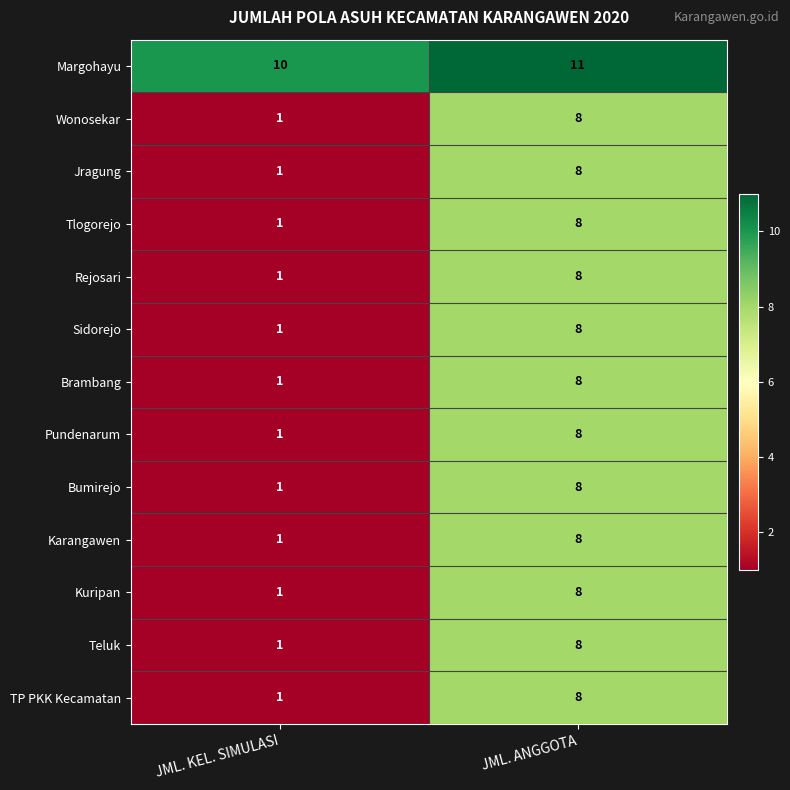

What is the total value across all series at JML. KEL. SIMULASI?

22